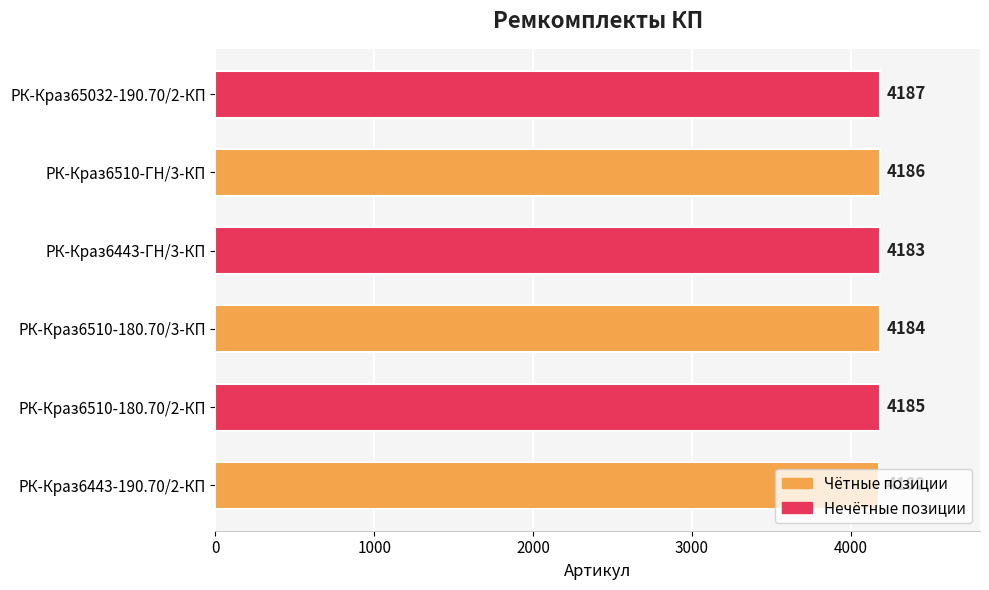

What is the change in value from РК-Краз6443-190.70/2-КП to РК-Краз6510-ГН/3-КП?

+4